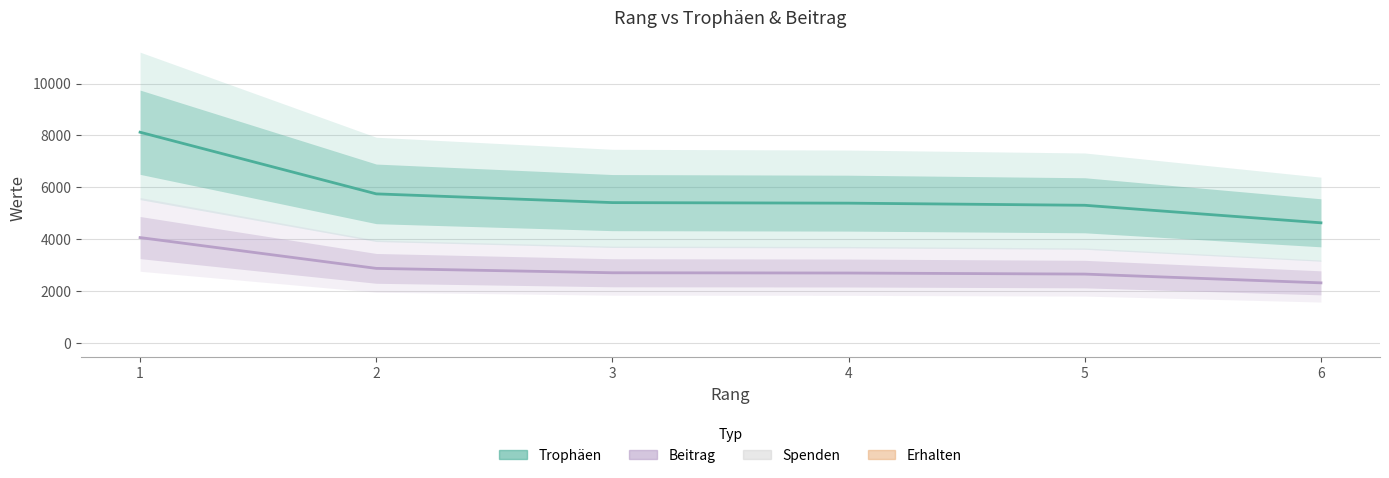

At which category is the sum across all series the highest?

1